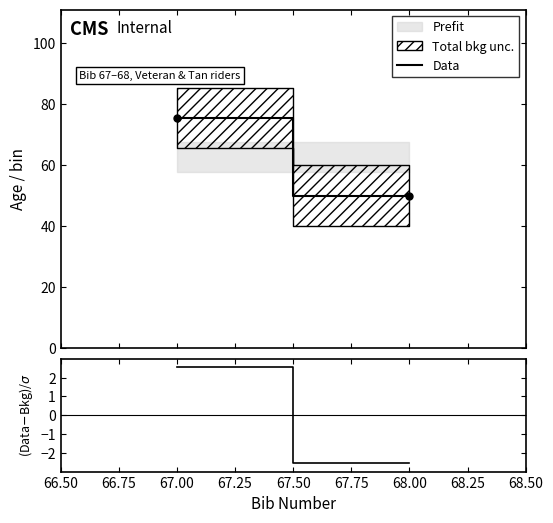

Reading right to left, extract all data points from this chart.

Data: 50.0	75.5
(Data-Bkg)/σ: -2.5	2.5